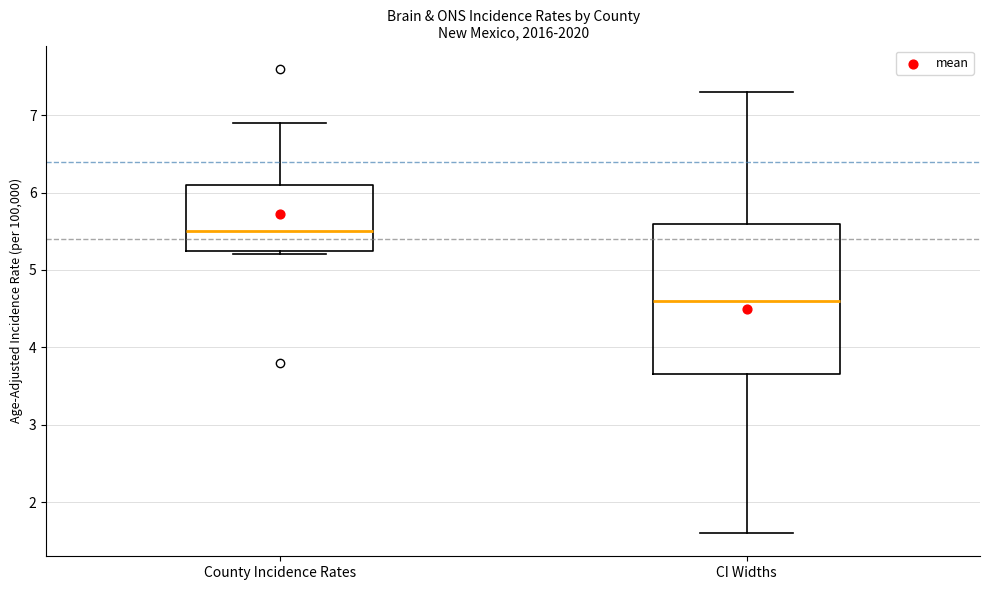

Which box has the lowest median line?

CI Widths